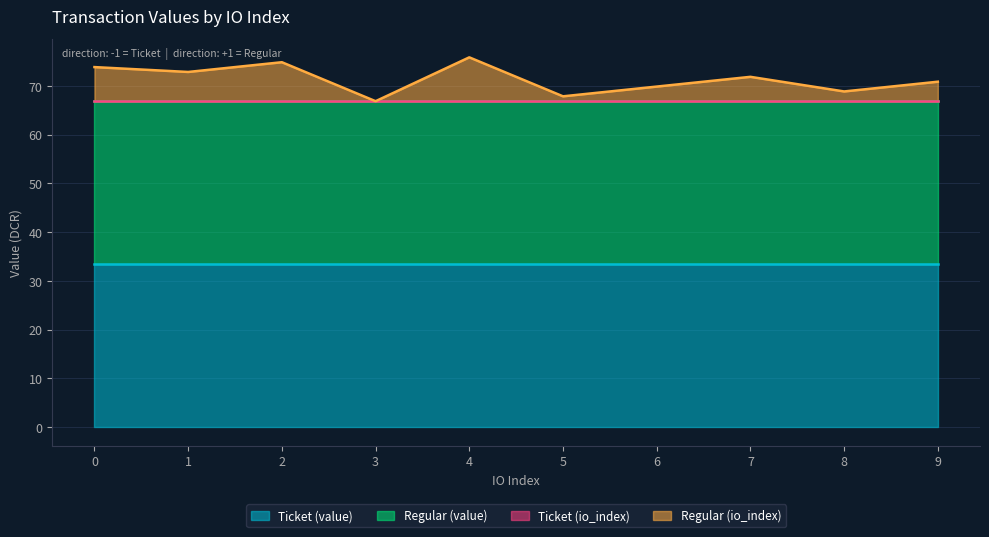

At how many categories does at least one series exceed 1?

10